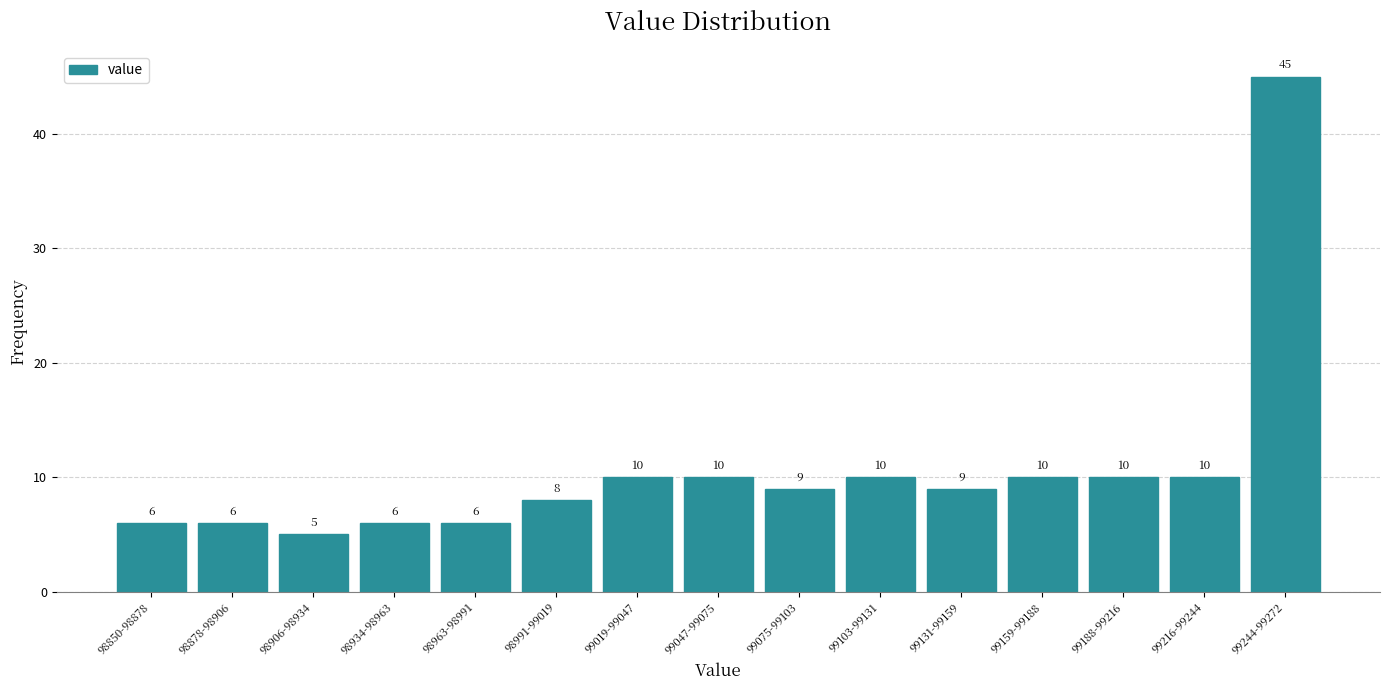

Reading left to right, transcribe all the data shown in this chart.

6	6	5	6	6	8	10	10	9	10	9	10	10	10	45